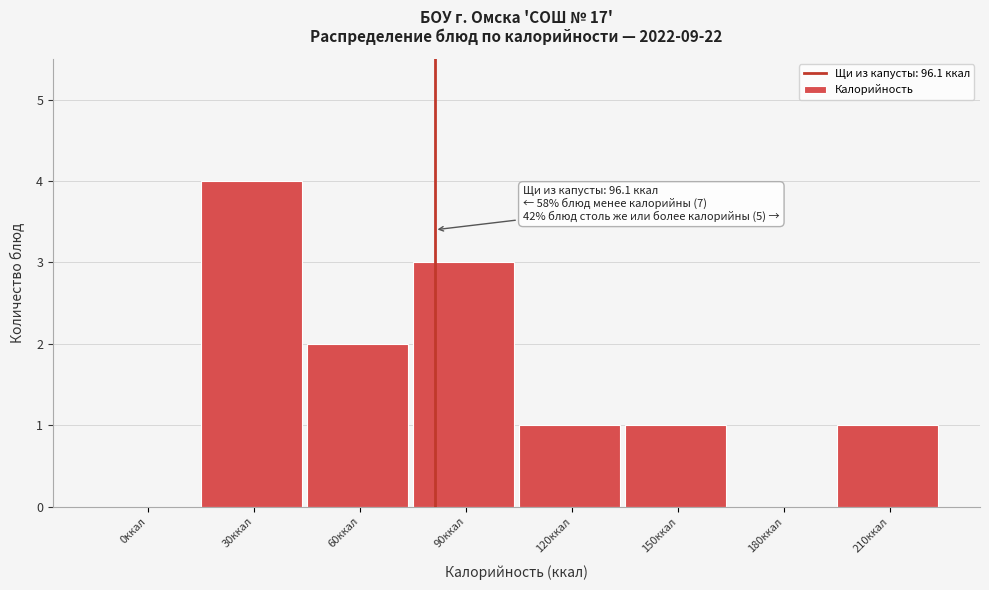

Reading left to right, transcribe all the data shown in this chart.

0ккал=0	30ккал=4	60ккал=2	90ккал=3	120ккал=1	150ккал=1	180ккал=0	210ккал=1